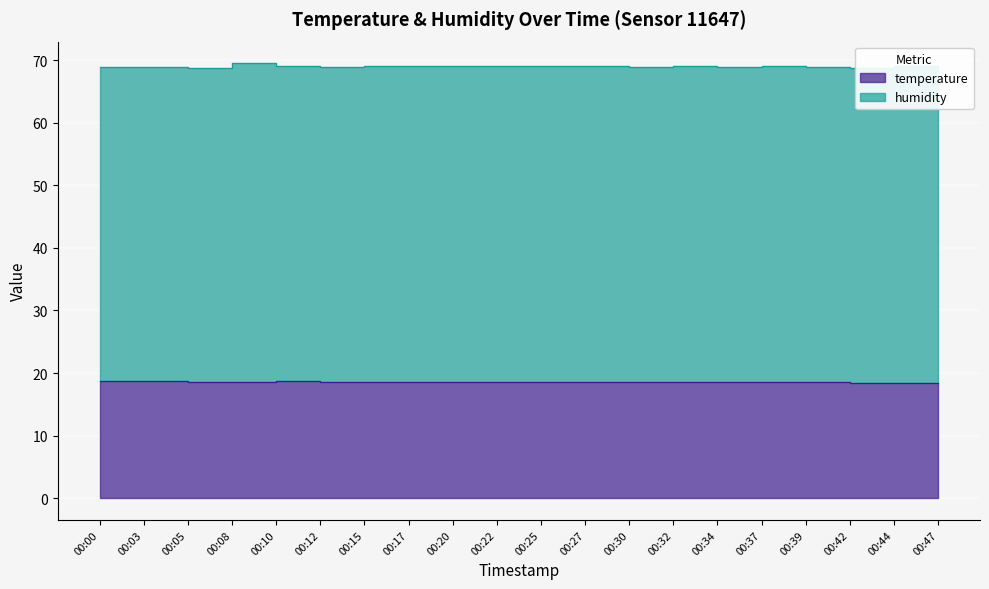

What is the change in value from 00:12 to 00:44?

-0.2